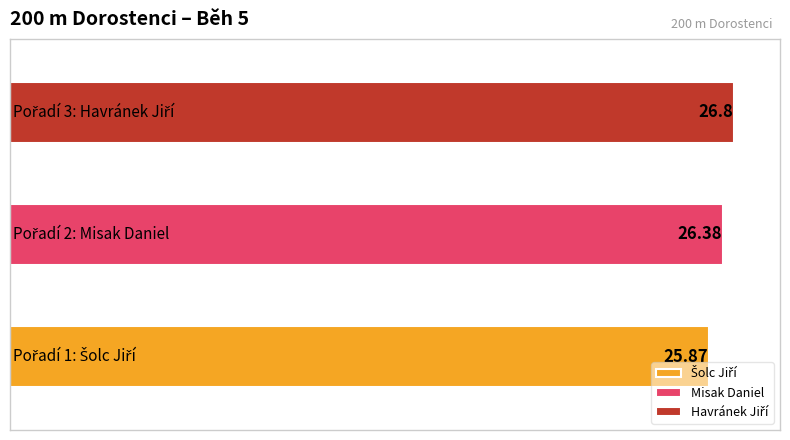

What is the average value?

26.3